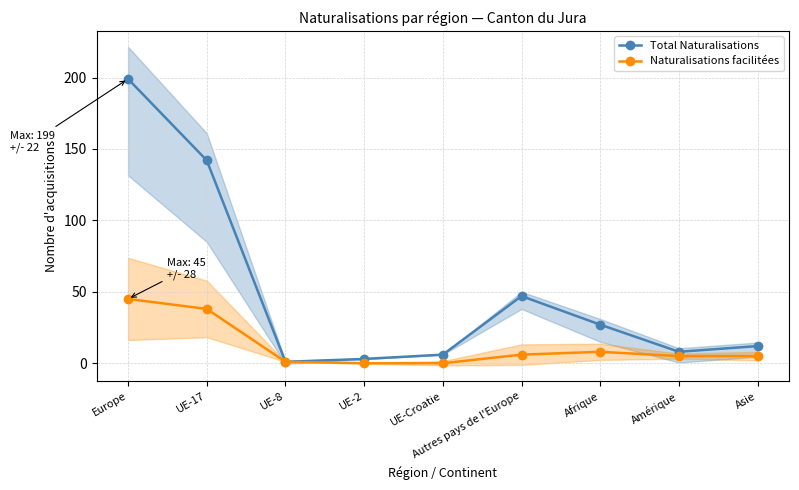

Reading left to right, extract all data points from this chart.

Total Naturalisations: Europe=199	UE-17=142	UE-8=1	UE-2=3	UE-Croatie=6	Autres pays de l'Europe=47	Afrique=27	Amérique=8	Asie=12
Naturalisations facilitées: Europe=45	UE-17=38	UE-8=1	UE-2=0	UE-Croatie=0	Autres pays de l'Europe=6	Afrique=8	Amérique=5	Asie=5